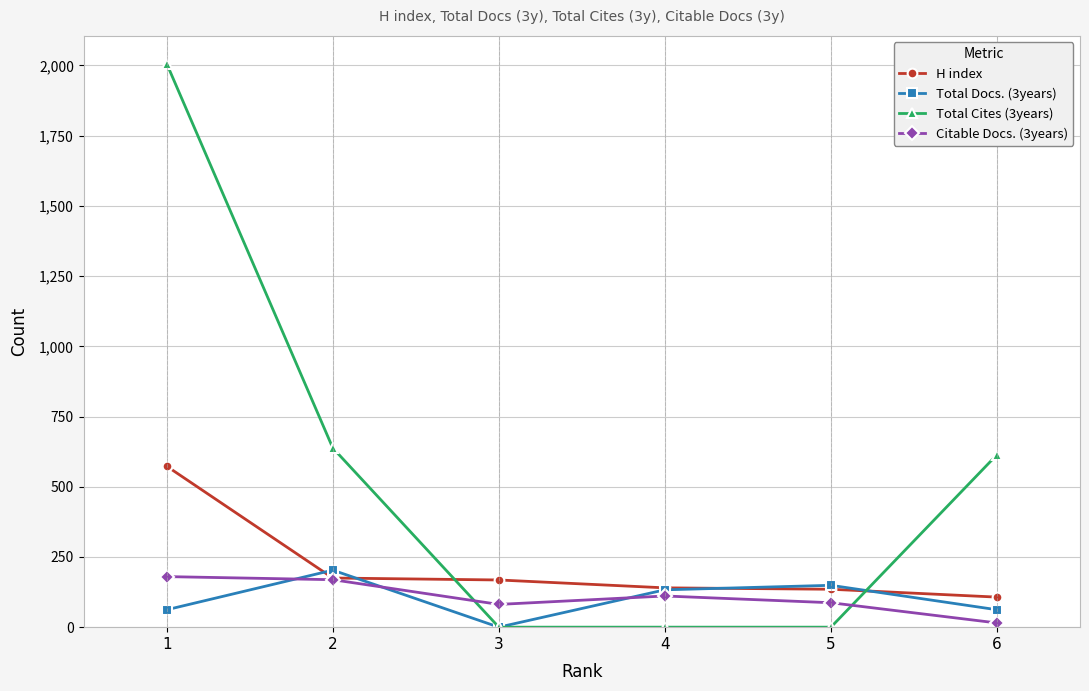

True or false: Total Docs. (3years) and H index intersect in this chart.

True